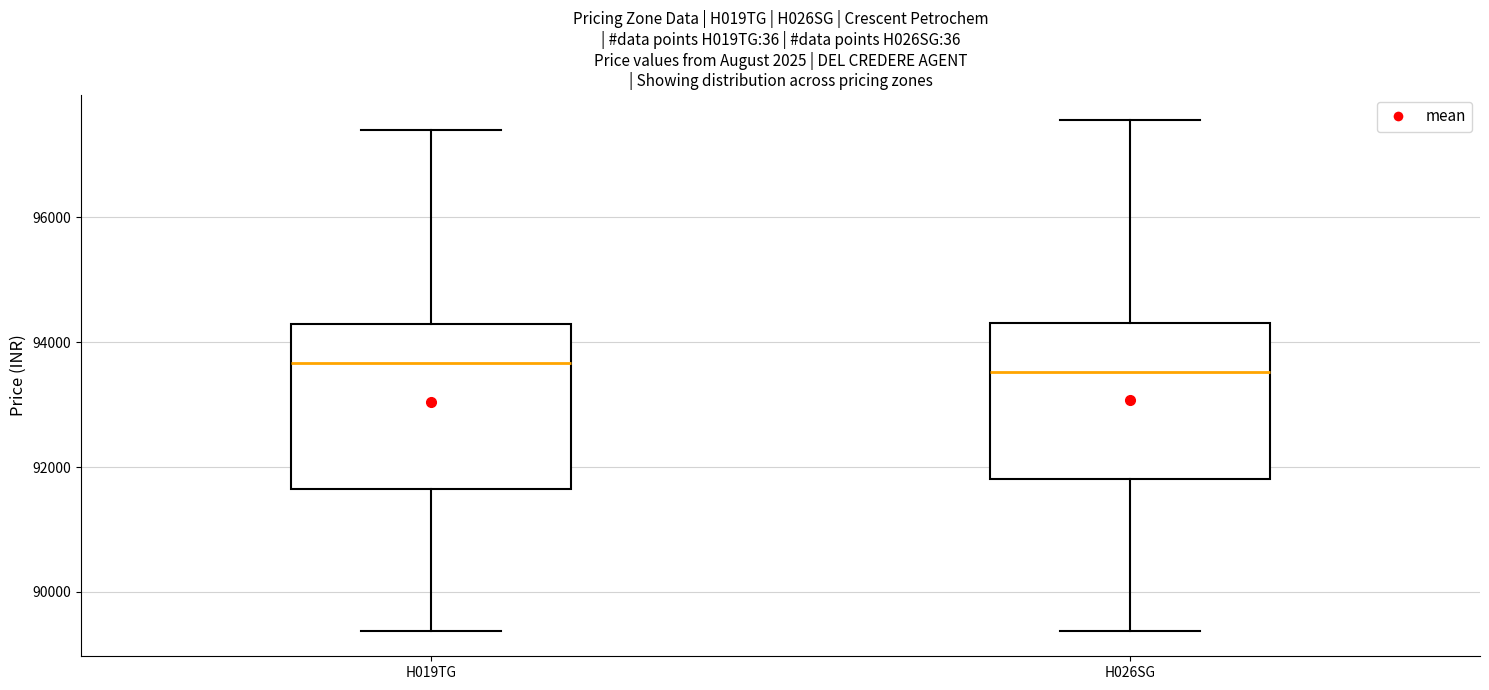

Reading left to right, read every box against the y-axis: the position of its median line, the range the box covers, and the ends of its whiskers. The values are not printed on the chart, so give them approximately, as read against the axis.

H019TG: median 93600, box 91600 to 94200, whiskers 89400 to 97400
H026SG: median 93600, box 91800 to 94400, whiskers 89400 to 97600